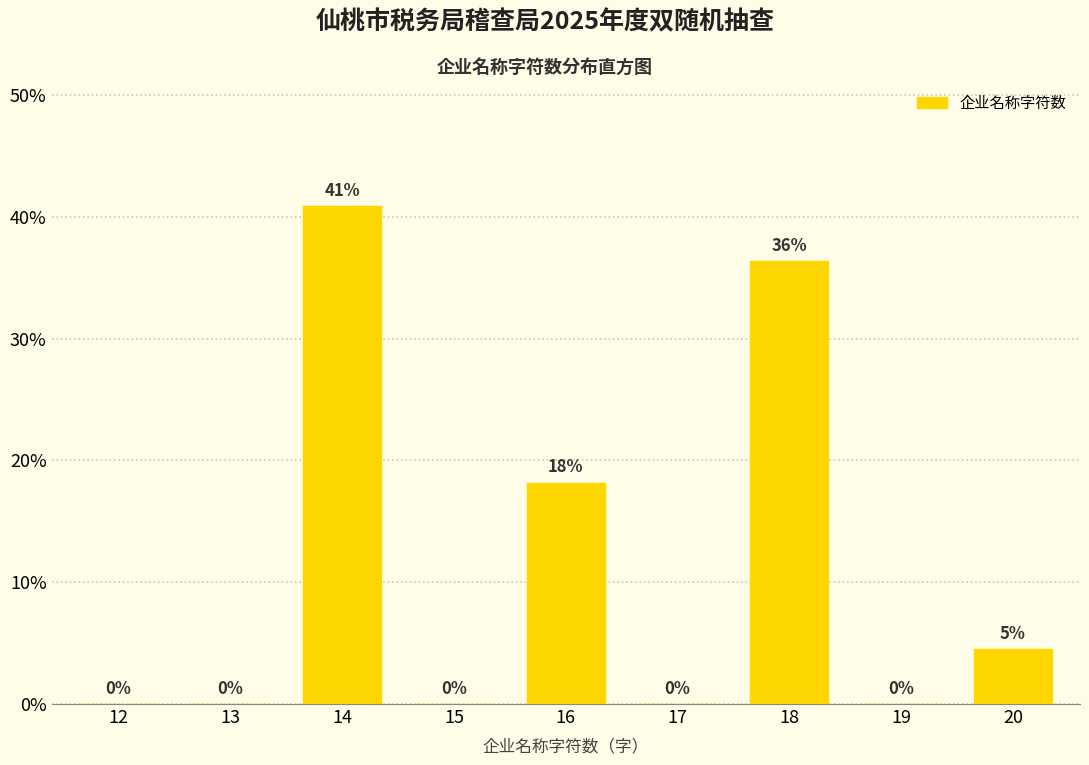

The chart shows a value of 40.9 at 14. True or false?

True